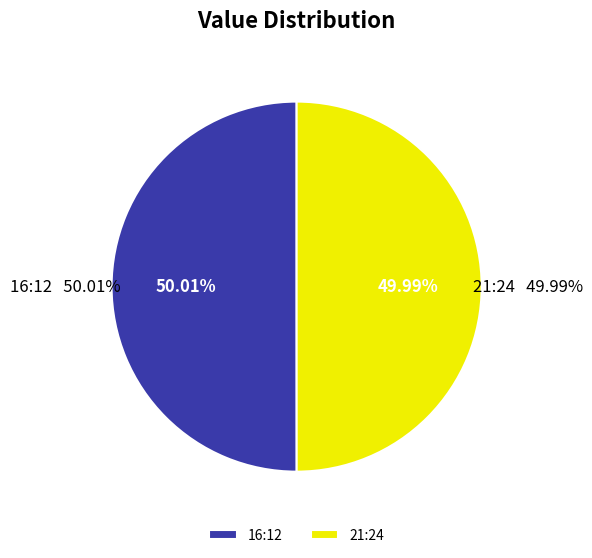

Count the number of slices in the pie.

2